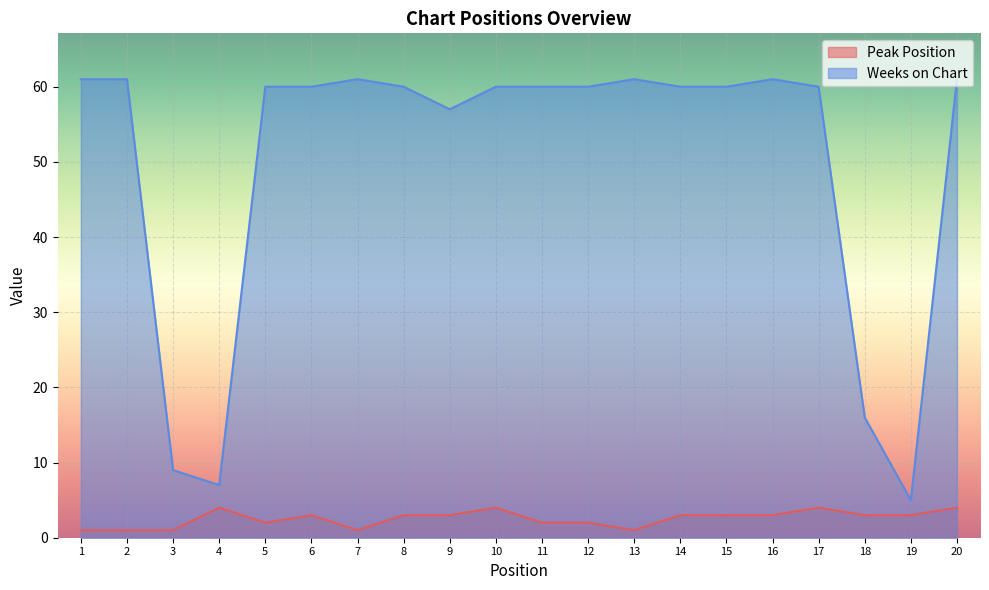

Is it true that Weeks on Chart equals 39 at 6?

False